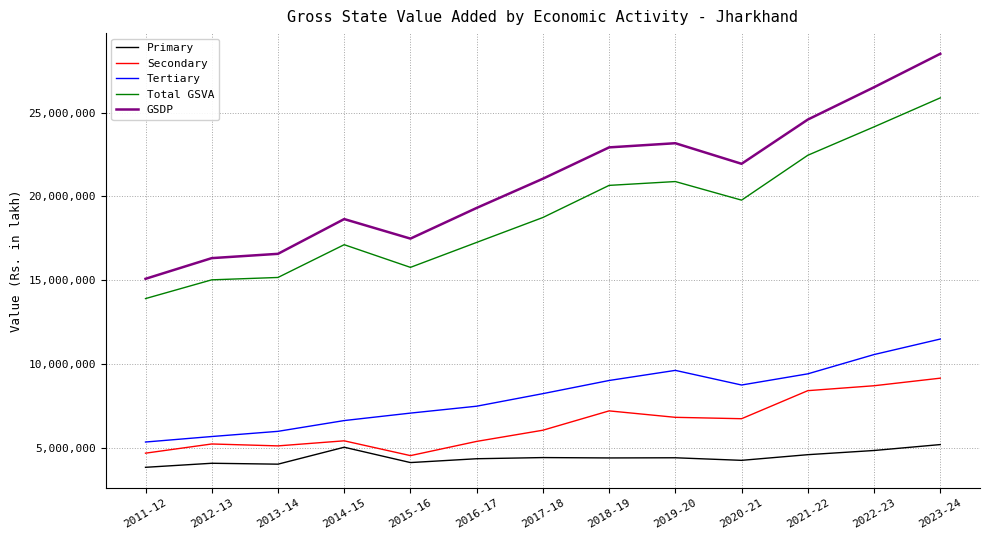

What is the difference between the GSDP values at 2023-24 and 2020-21?

6558669